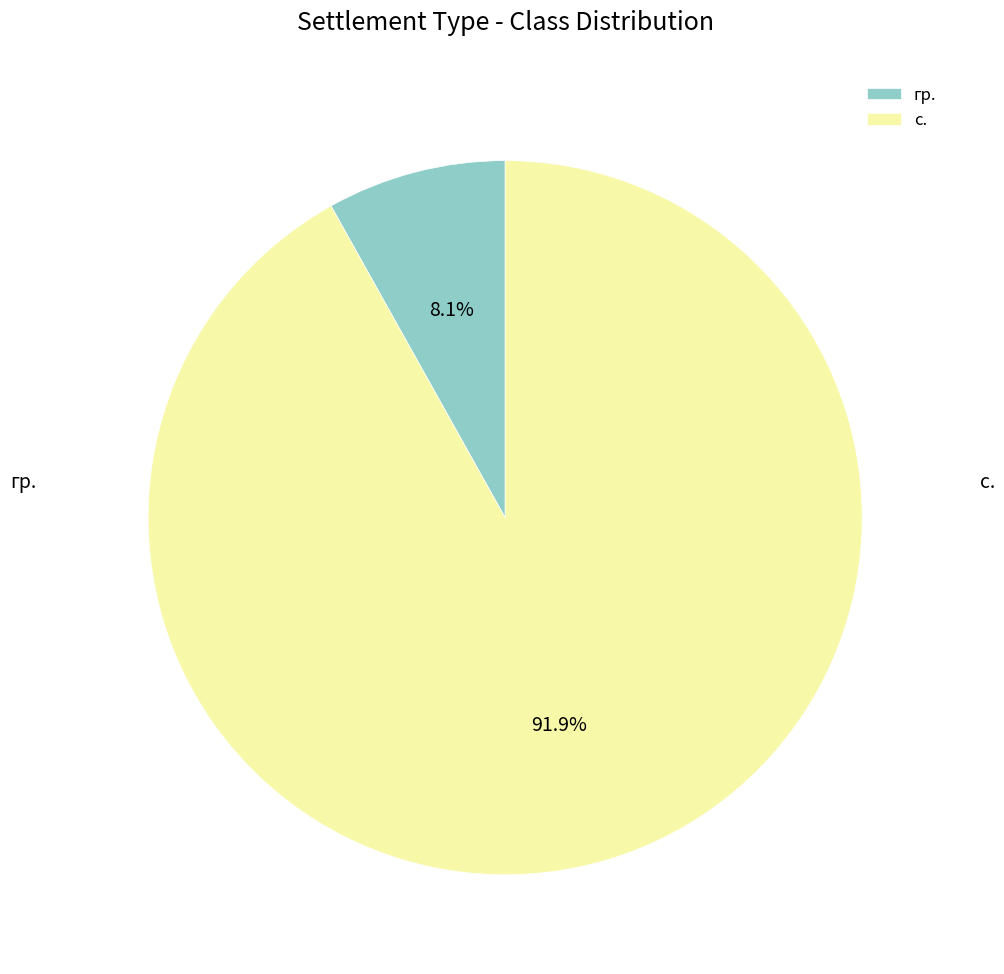

How many slices are in this pie chart?

2